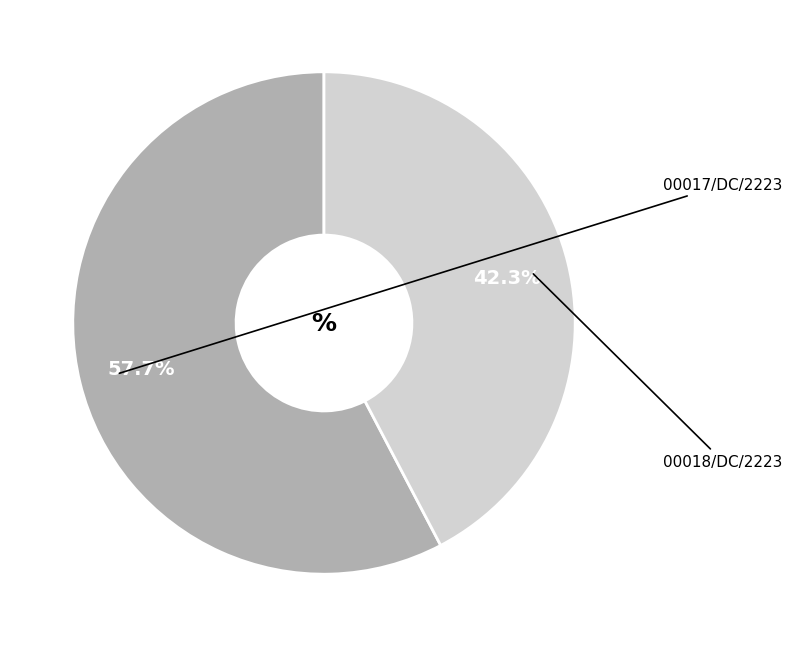

Is there a majority slice in this chart?

Yes